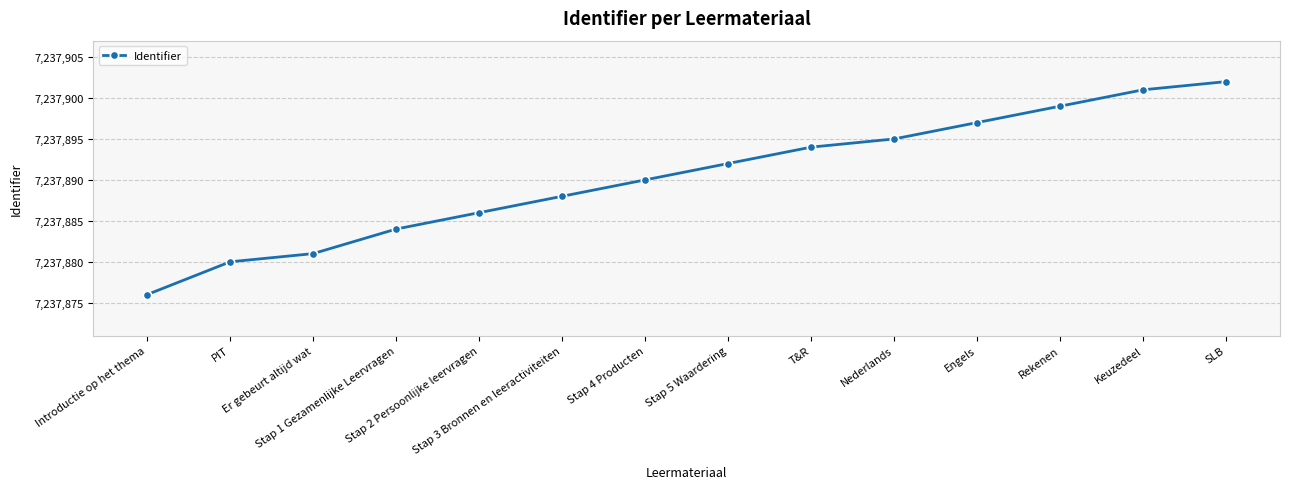

Is it true that the value at T&R is 7237894?

True